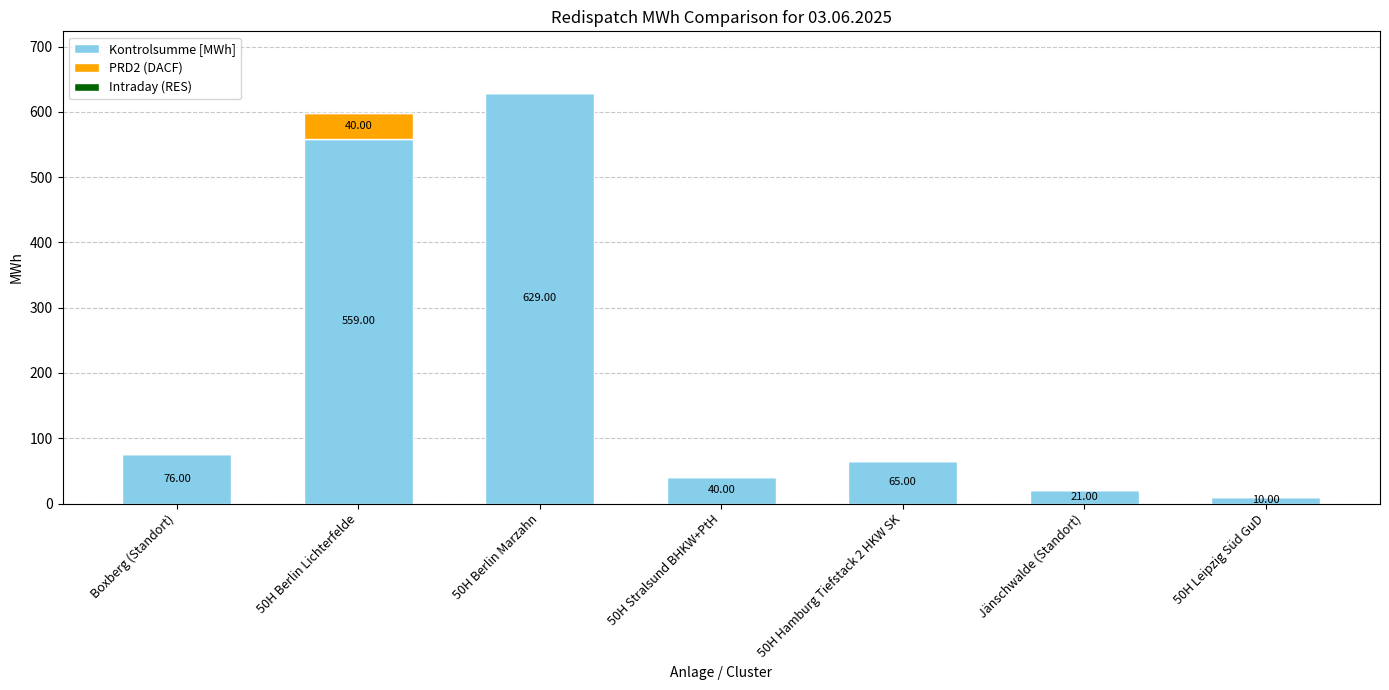

At which label does Kontrolsumme [MWh] first exceed 65?

Boxberg (Standort)